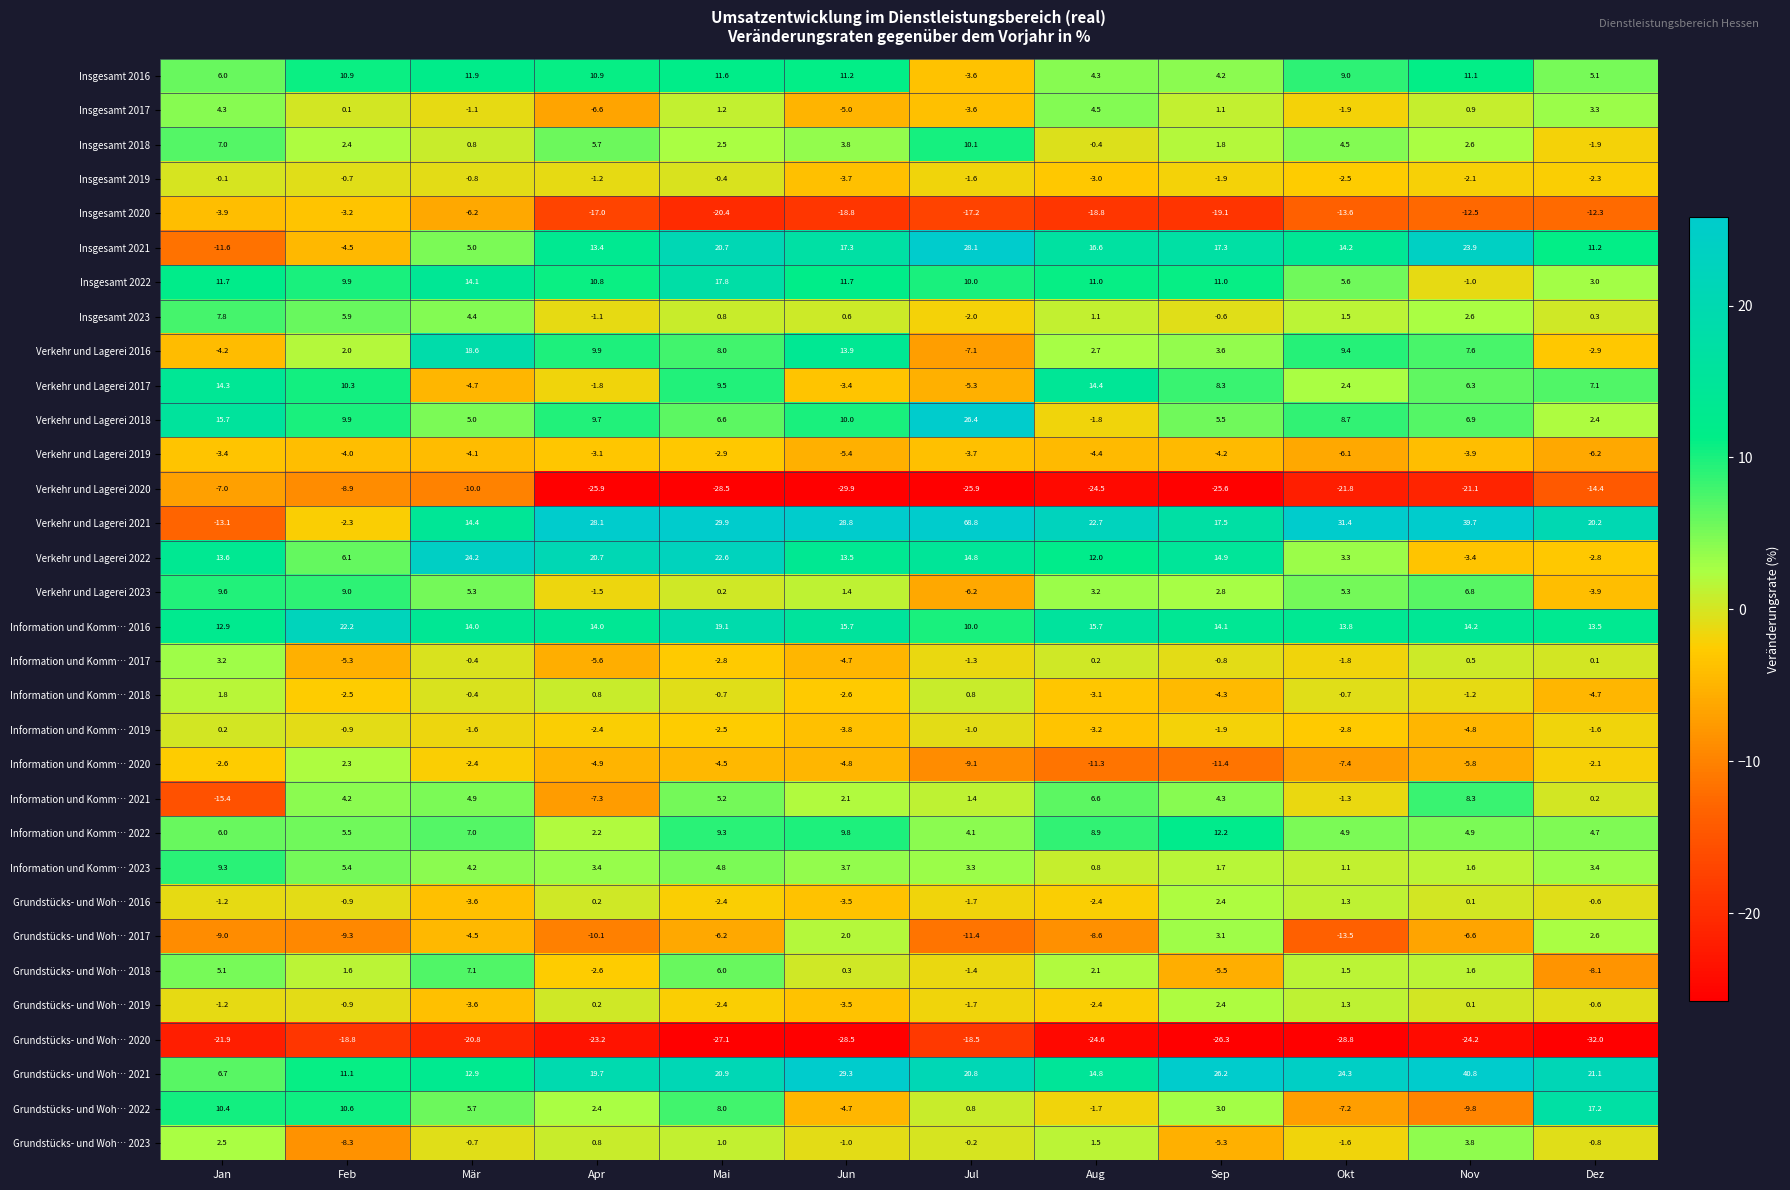

Rank the categories by Grundstücks- und Woh… 2022 value from lowest to highest.

Nov, Okt, Jun, Aug, Jul, Apr, Sep, Mär, Mai, Jan, Feb, Dez